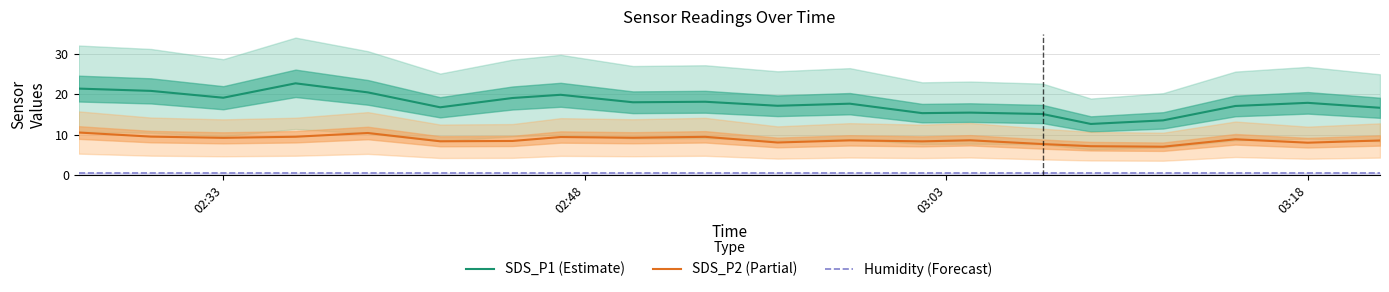

What is the maximum value for SDS_P2 (Partial)?

10.5